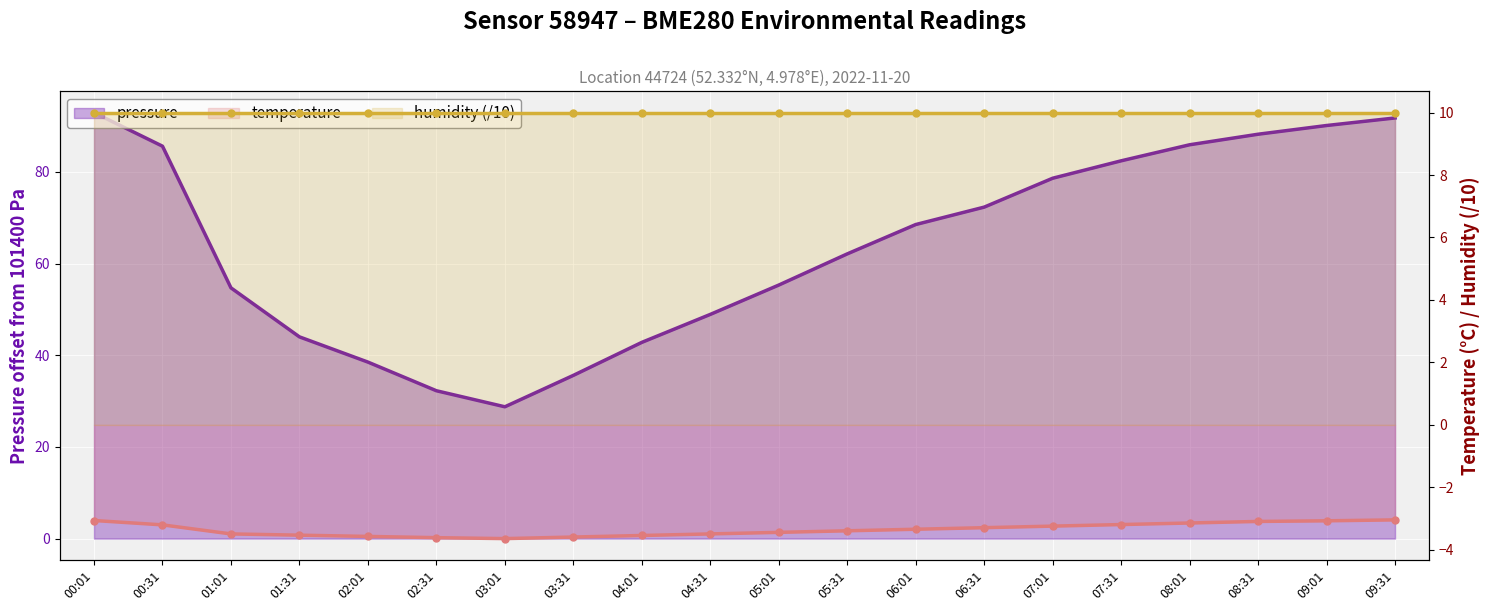

True or false: pressure and temperature intersect in this chart.

False